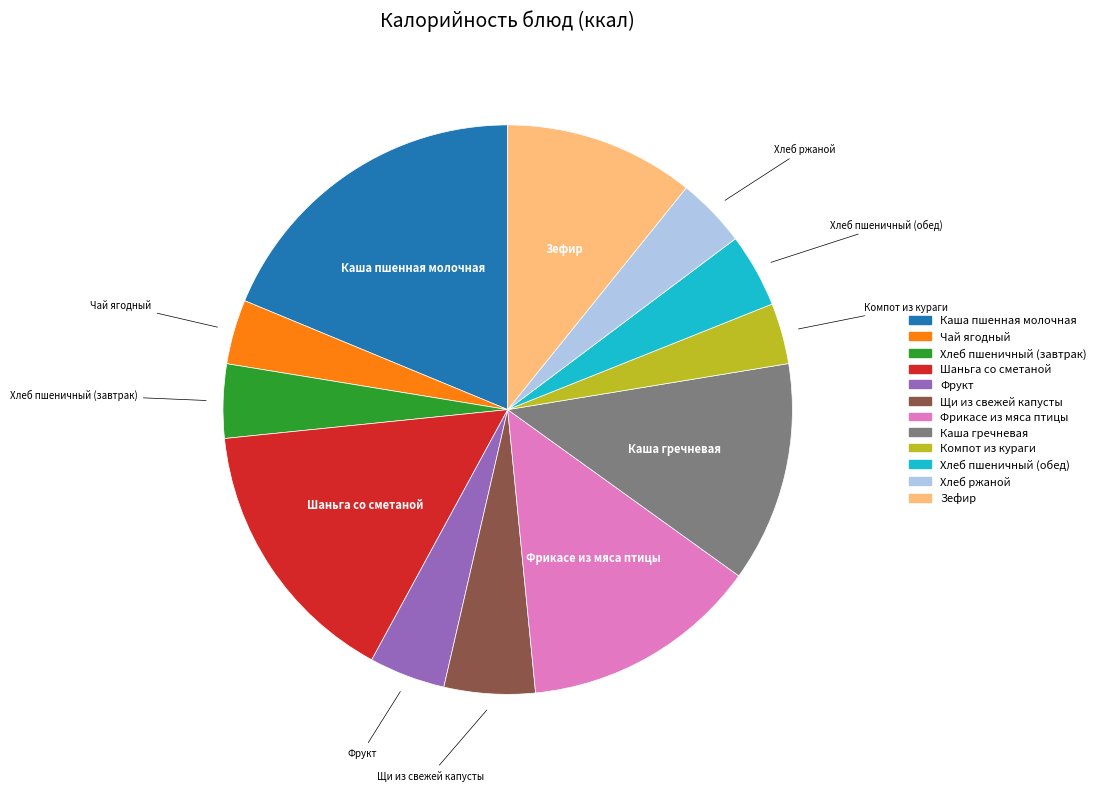

How many segments does this pie chart have?

12